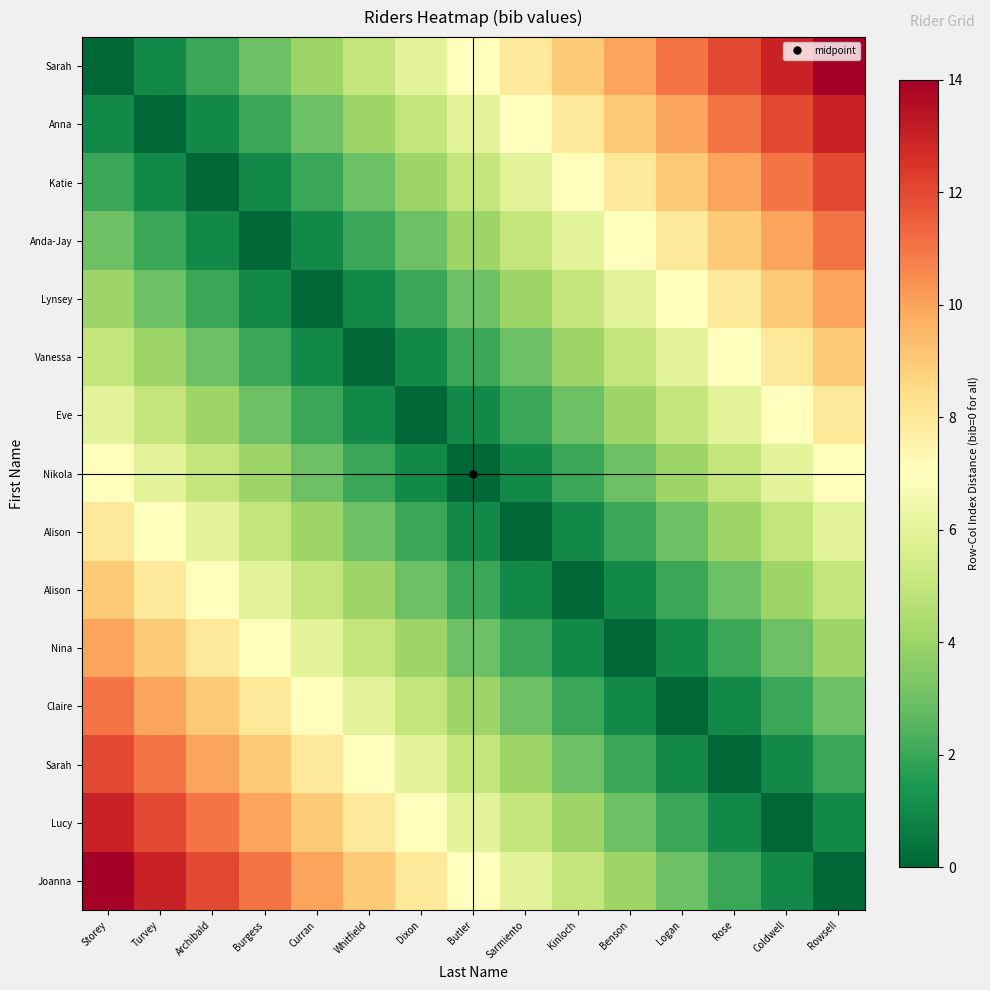

Which category has the highest value across all series?

Rowsell